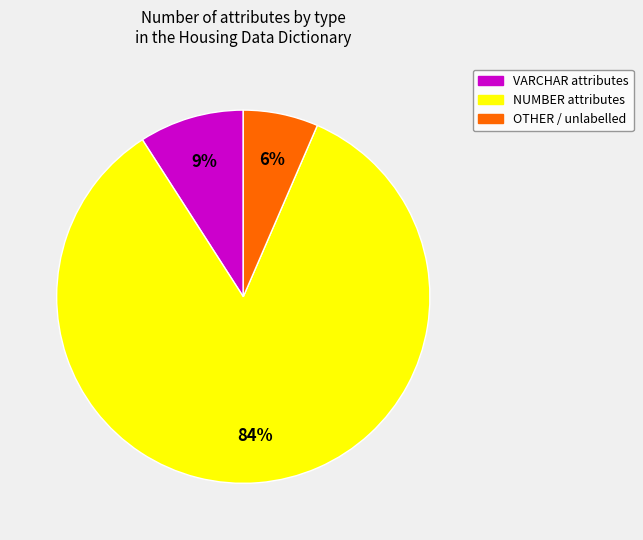

Is it true that OTHER is 26% of the pie?

False